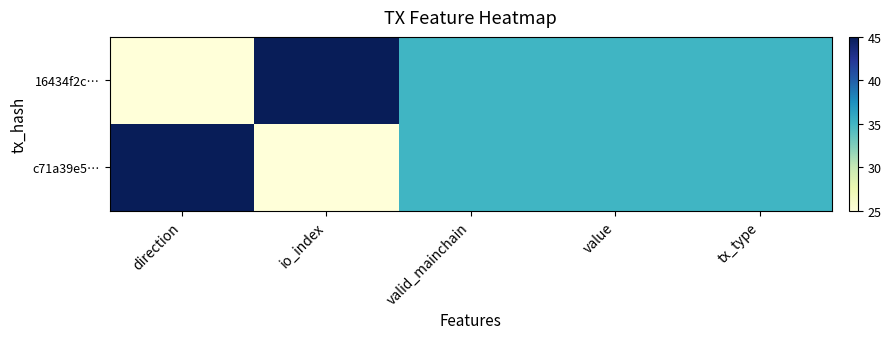

Rank the series at io_index from highest to lowest value.

16434f2c…, c71a39e5…